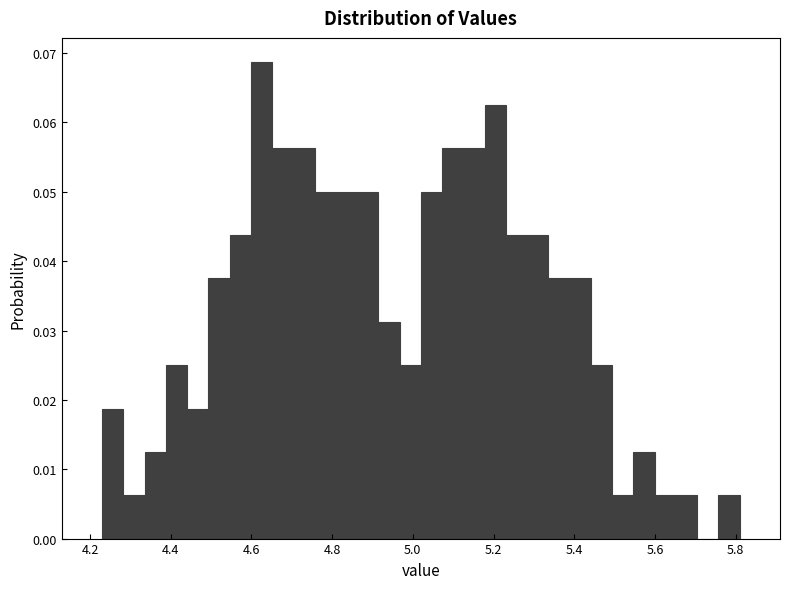

Read against the x-axis, roughly where is the centre of the tallest bar?

4.62